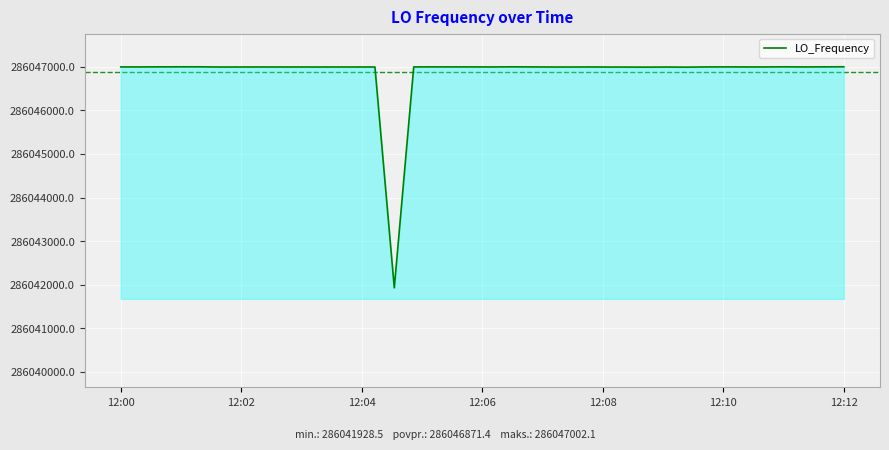

What is the sum of all values?

11441874855.7